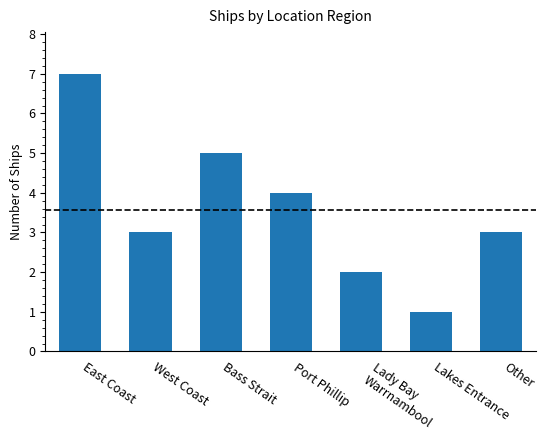

Reading left to right, transcribe all the data shown in this chart.

East Coast=7	West Coast=3	Bass Strait=5	Port Phillip=4	Lady Bay
Warrnambool=2	Lakes Entrance=1	Other=3